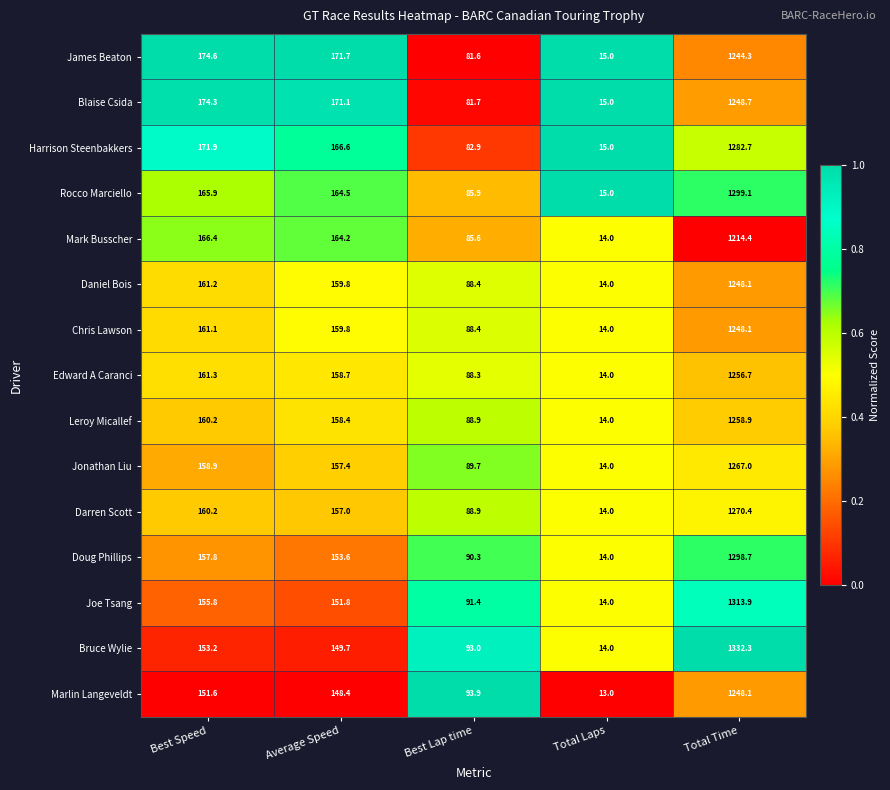

The value of Edward A Caranci at Best Speed is 285.9. True or false?

False